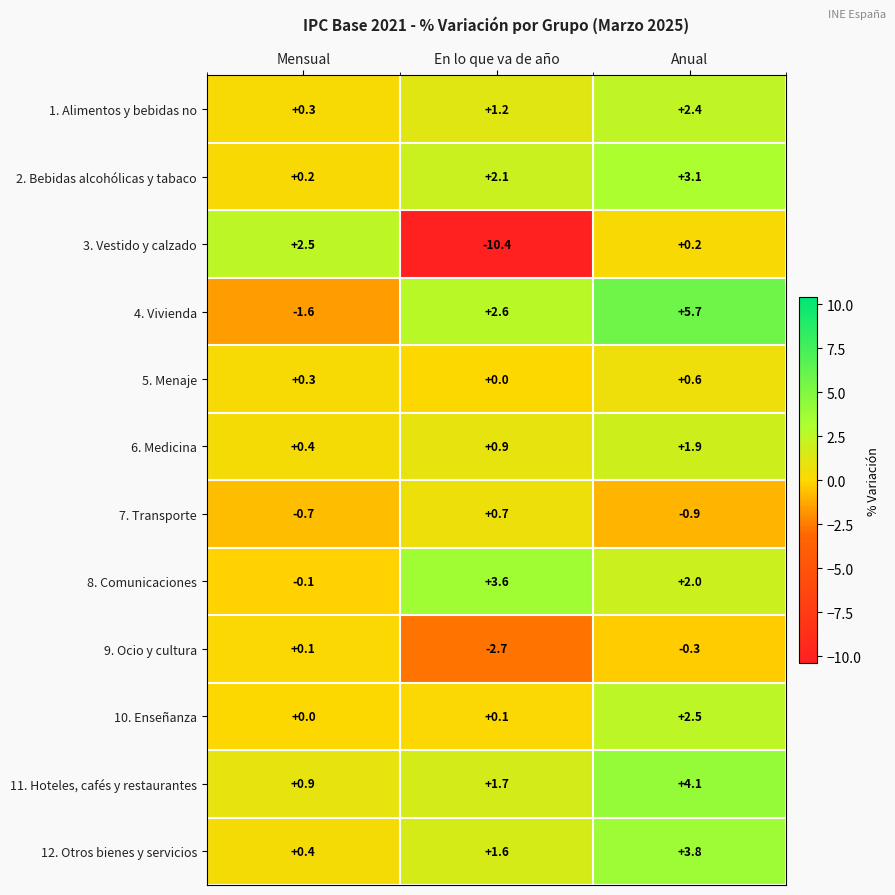

The value of 12. Otros bienes y servicios at En lo que va de año is 0.8. True or false?

False